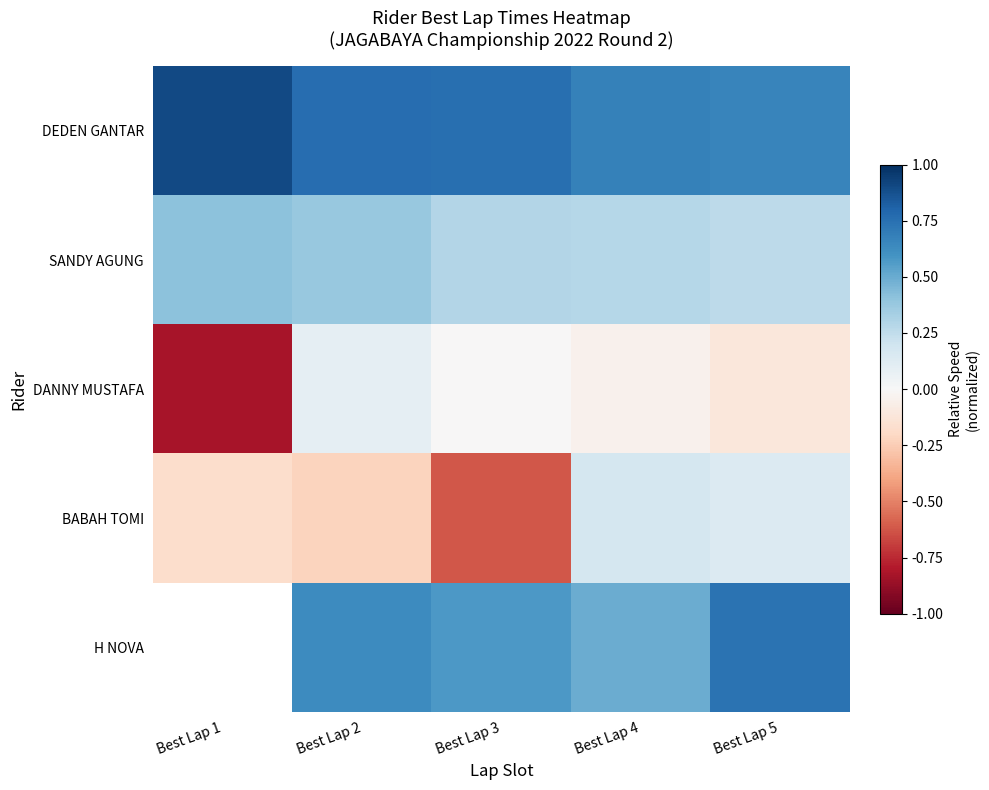

What is the difference between the maximum and second lowest values in the DEDEN GANTAR series?

0.2